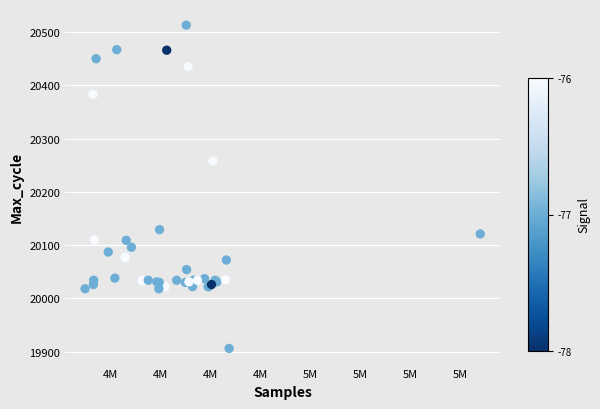

What Y value in the scatter plot is closest to 20209?

20258